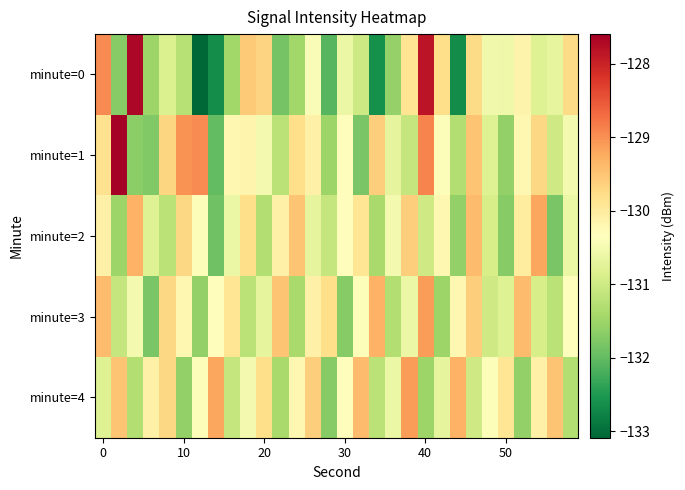

Reading left to right, what are all the values shown in this chart?

minute=0: -129.0	-131.7	-127.7	-131.5	-130.8	-131.3	-133.1	-132.6	-131.5	-129.6	-129.7	-131.8	-131.5	-130.4	-132.1	-130.6	-131.0	-132.6	-131.6	-129.9	-127.8	-129.8	-132.7	-129.8	-130.5	-130.6	-130.1	-130.8	-130.7	-129.7
minute=1: -129.8	-127.6	-131.7	-131.8	-129.7	-129.0	-129.0	-132.0	-130.2	-130.2	-130.5	-131.2	-129.8	-130.1	-131.5	-130.3	-131.8	-129.6	-130.7	-131.1	-128.9	-130.4	-131.3	-129.5	-130.8	-131.6	-130.2	-129.7	-131.0	-130.5
minute=2: -130.1	-131.5	-129.3	-130.8	-131.2	-129.7	-130.4	-131.9	-130.6	-129.8	-131.3	-130.1	-129.5	-130.7	-131.1	-130.3	-129.9	-131.4	-130.5	-129.6	-131.0	-130.2	-131.6	-129.4	-130.9	-131.7	-130.0	-129.2	-131.8	-130.6
minute=3: -129.4	-131.1	-130.5	-131.8	-129.7	-130.2	-131.6	-130.3	-129.9	-131.2	-130.7	-129.5	-131.4	-130.1	-129.8	-131.7	-130.4	-129.3	-131.3	-130.6	-129.1	-131.5	-130.2	-129.6	-131.0	-130.8	-129.4	-130.9	-131.2	-130.3
minute=4: -130.8	-129.5	-131.3	-130.1	-129.7	-131.6	-130.4	-129.2	-131.1	-130.5	-129.8	-131.4	-130.2	-129.6	-131.7	-130.3	-129.4	-131.2	-130.6	-129.1	-131.5	-130.7	-129.3	-131.0	-130.4	-129.9	-131.6	-130.1	-129.5	-131.3